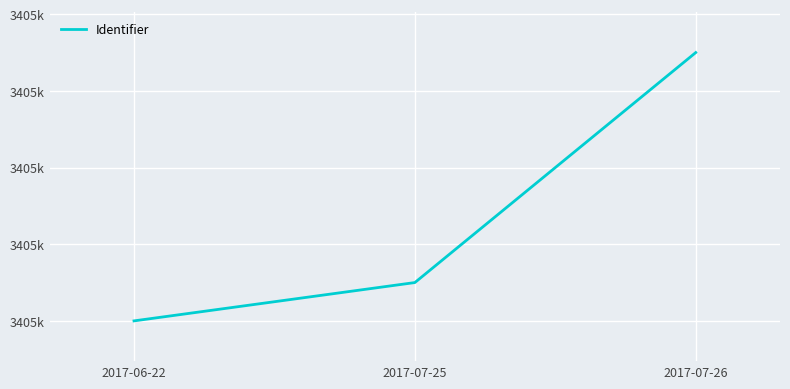

Which category has the highest value across all series?

2017-07-26